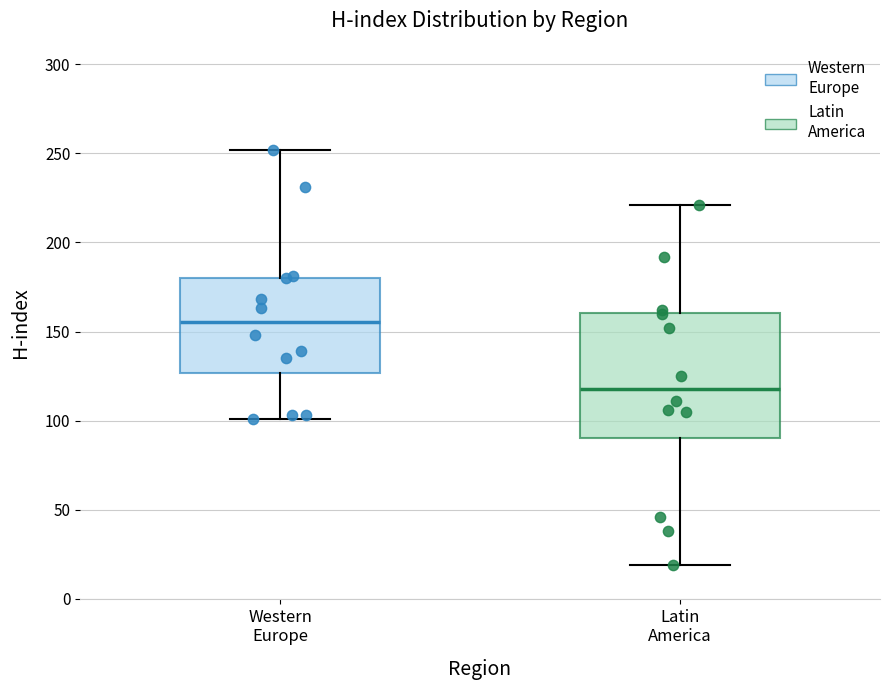

Reading left to right, read every box against the y-axis: the position of its median line, the range the box covers, and the ends of its whiskers. The values are not printed on the chart, so give them approximately, as read against the axis.

Western Europe: median 155, box 125 to 180, whiskers 100 to 250
Latin America: median 120, box 90 to 160, whiskers 20 to 220